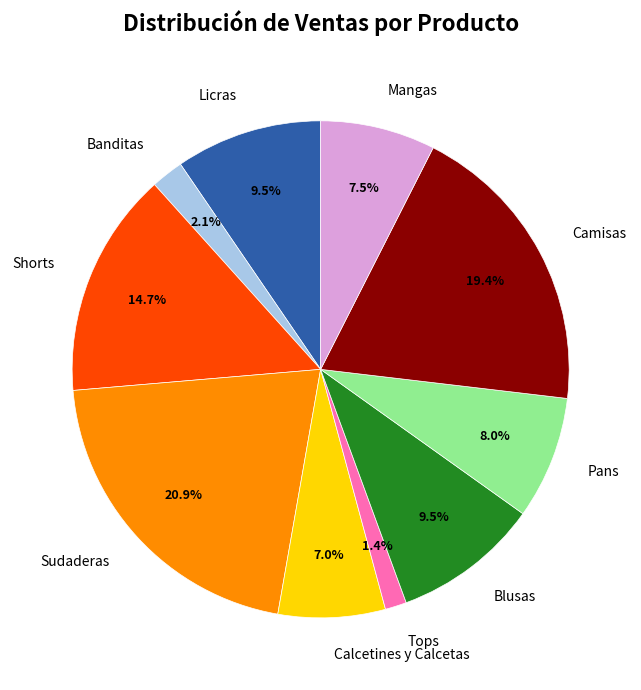

To the nearest percent, what portion does Calcetines y Calcetas represent?

7%